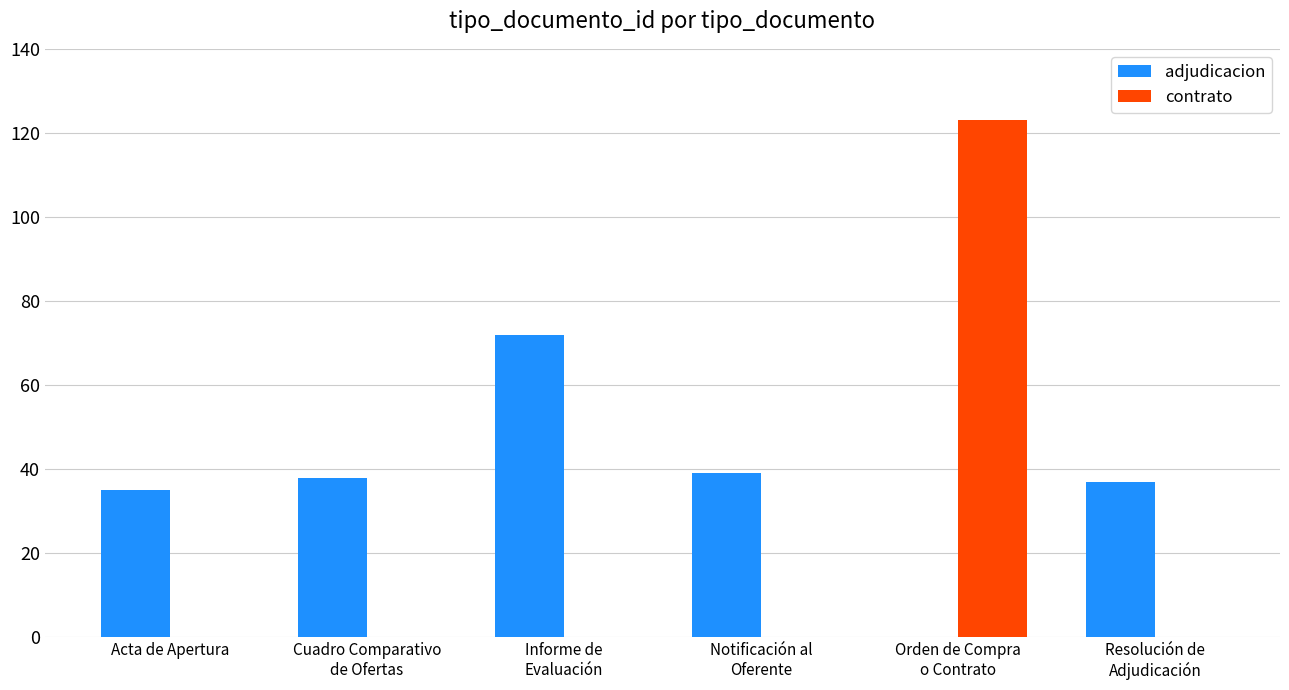

Which category has the highest value in the adjudicacion series?

Informe de
Evaluación